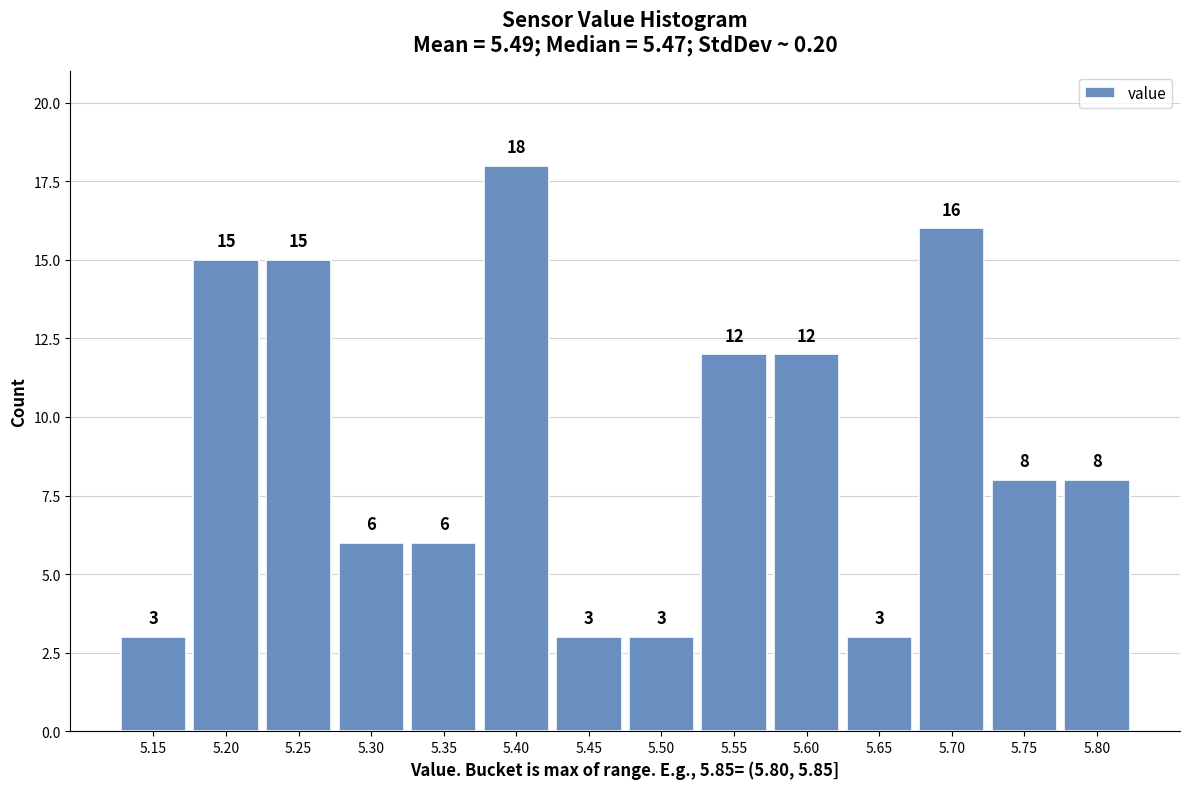

Reading left to right, what are all the values shown in this chart?

5.15=3	5.20=15	5.25=15	5.30=6	5.35=6	5.40=18	5.45=3	5.50=3	5.55=12	5.60=12	5.65=3	5.70=16	5.75=8	5.80=8